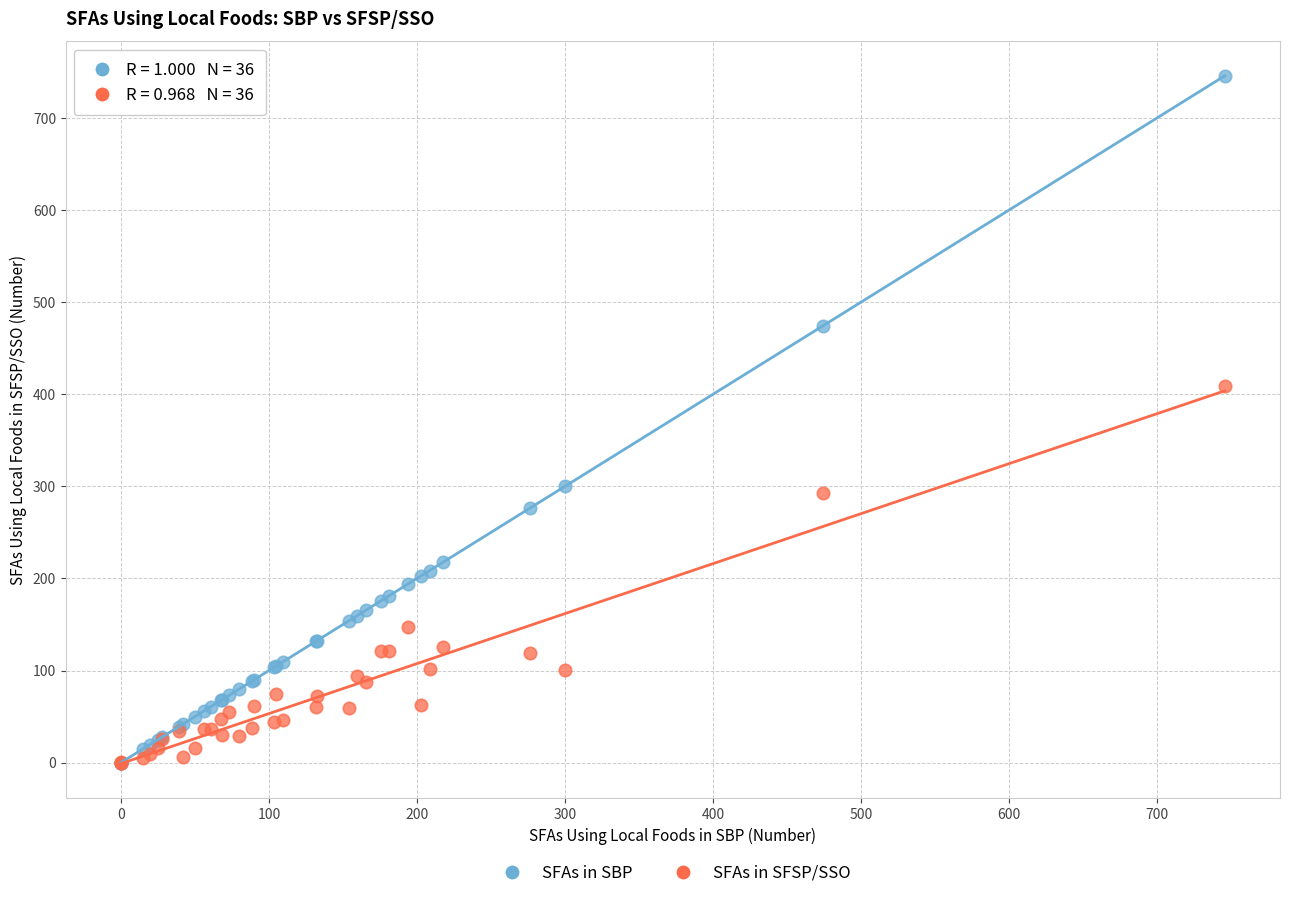

Across all series, what Y value is closest to 372?

409.0